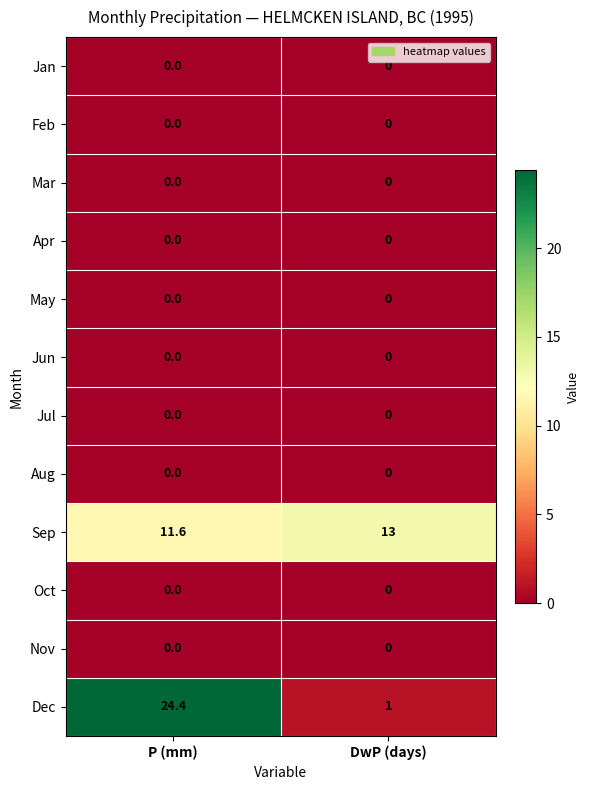

Reading right to left, what are all the values shown in this chart?

Jan: 0.0	0.0
Feb: 0.0	0.0
Mar: 0.0	0.0
Apr: 0.0	0.0
May: 0.0	0.0
Jun: 0.0	0.0
Jul: 0.0	0.0
Aug: 0.0	0.0
Sep: 13.0	11.6
Oct: 0.0	0.0
Nov: 0.0	0.0
Dec: 1.0	24.4